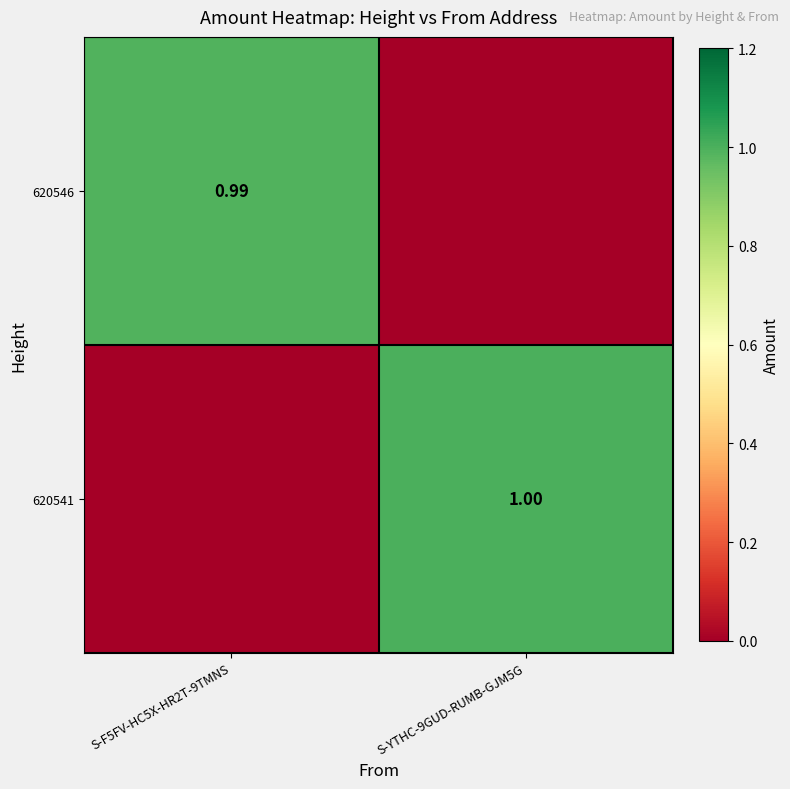

At which category is the sum across all series the highest?

S-YTHC-9GUD-RUMB-GJM5G